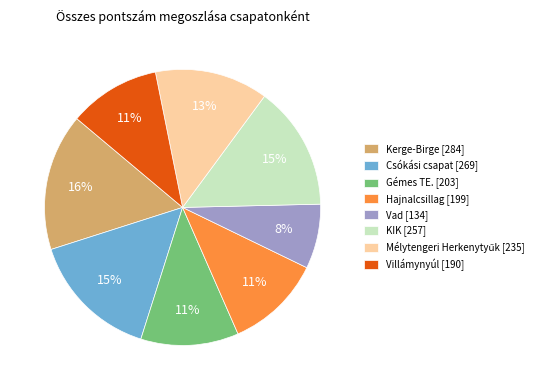

Between Vad and Villámynyúl, which is larger?

Villámynyúl